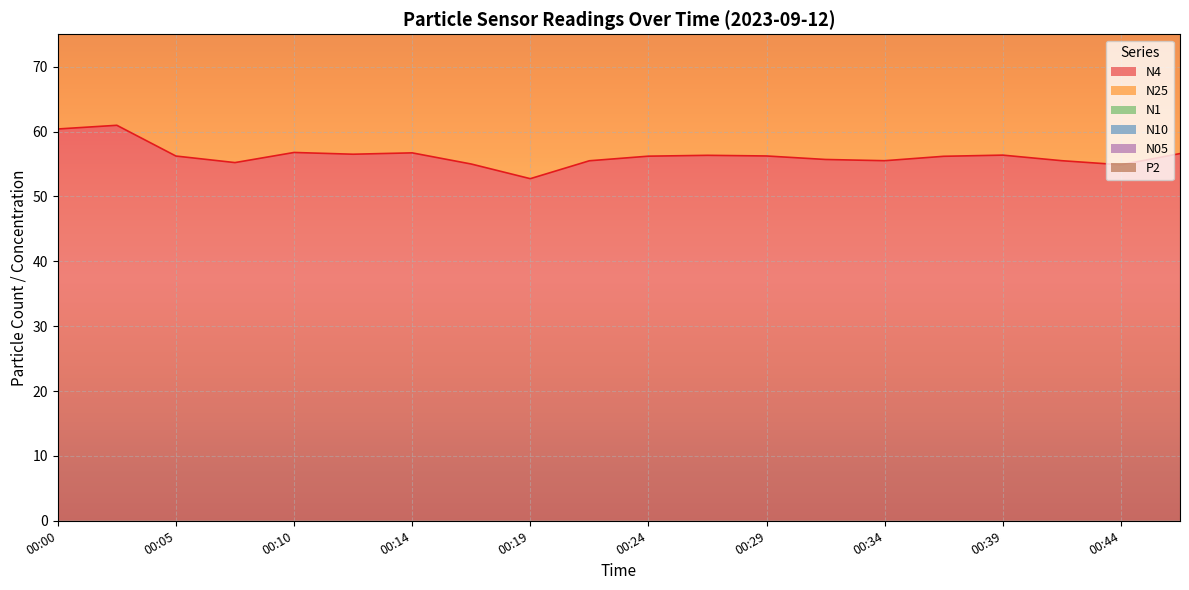

List the series in order of their peak value, highest first.

N05, N10, N1, P2, N25, N4